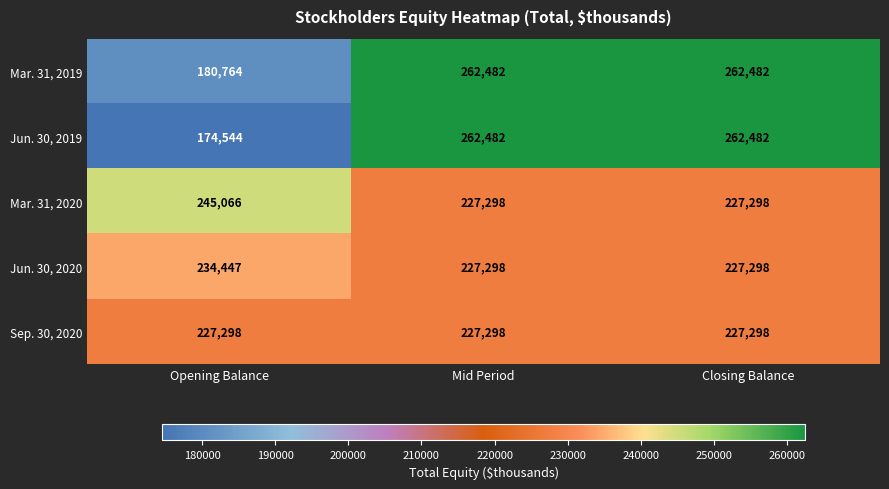

What is the smallest value displayed?

174544